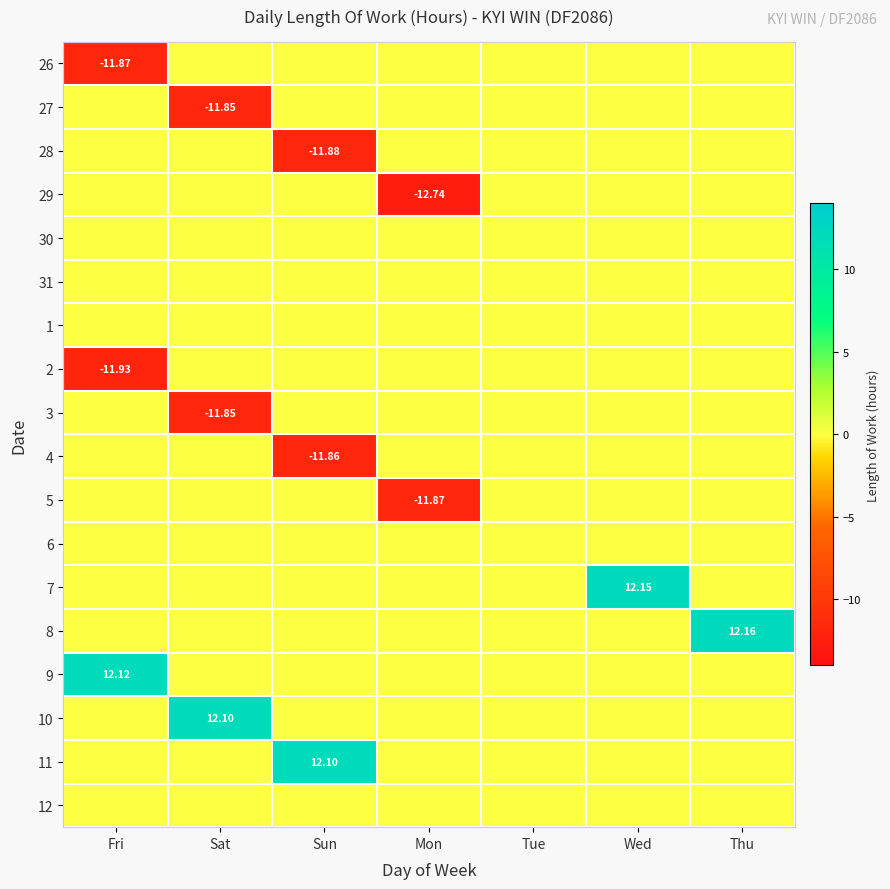

What is the total value across all series at Fri?

-11.7